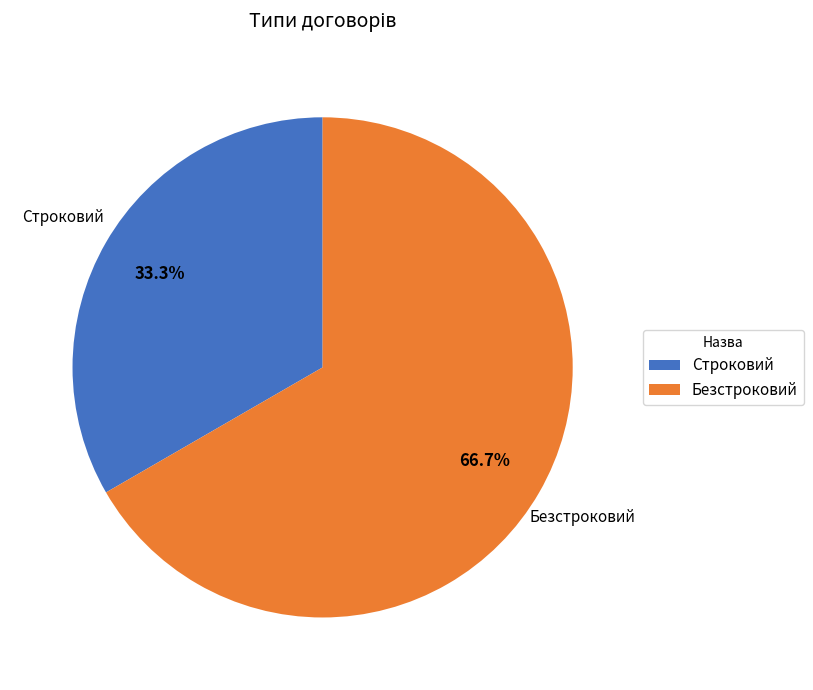

Combined, do Строковий and Безстроковий account for over 50%?

Yes